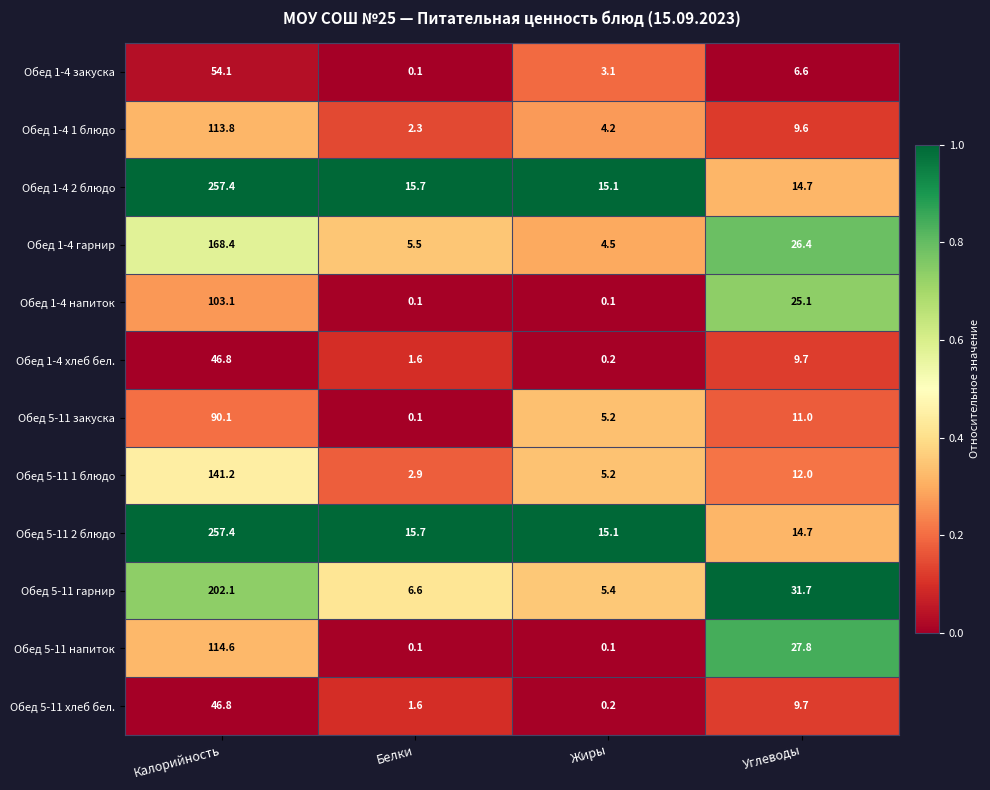

Rank the categories by Обед 5-11 2 блюдо value from highest to lowest.

Калорийность, Белки, Жиры, Углеводы